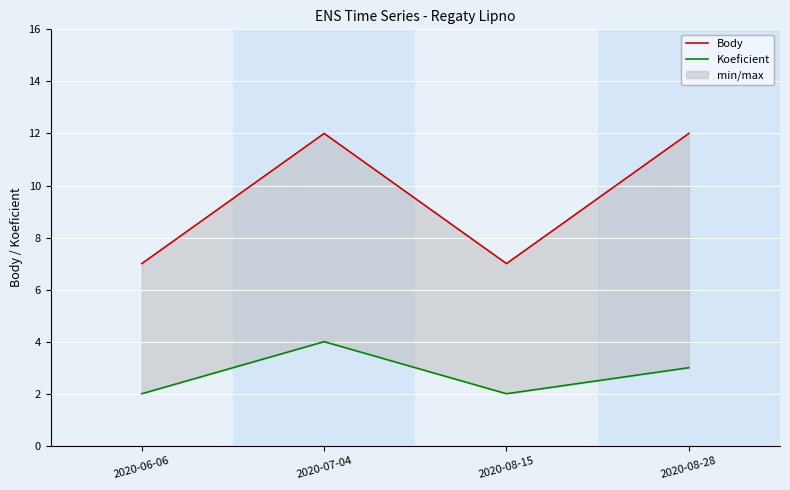

True or false: Body and Koeficient cross at least once.

False